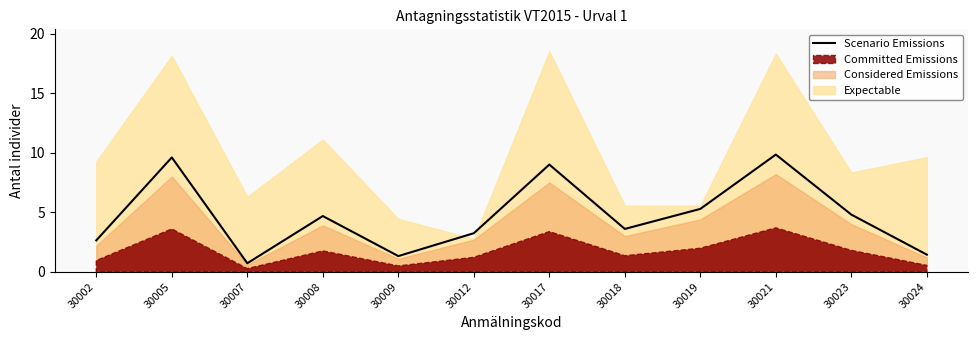

Reading left to right, list all the values displayed in this chart.

2.6	9.6	0.7	4.7	1.3	3.2	9.0	3.6	5.3	9.8	4.8	1.4